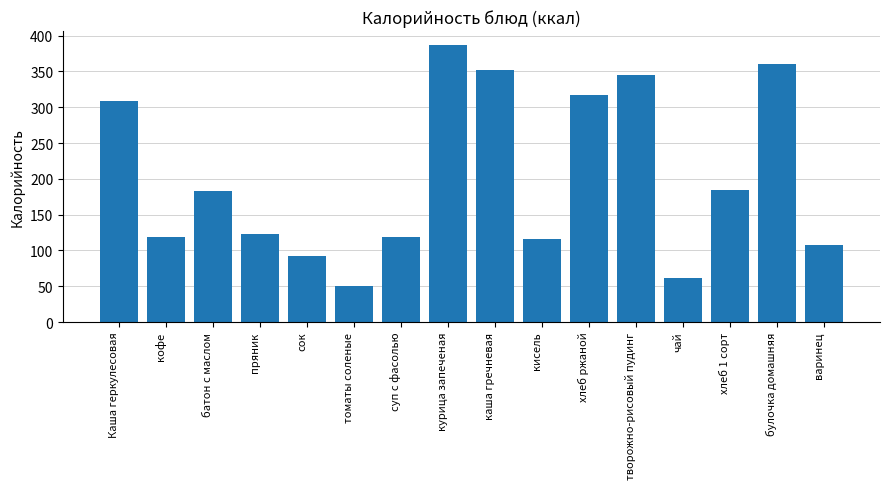

Is it true that the value at суп с фасолью is 118.5?

True